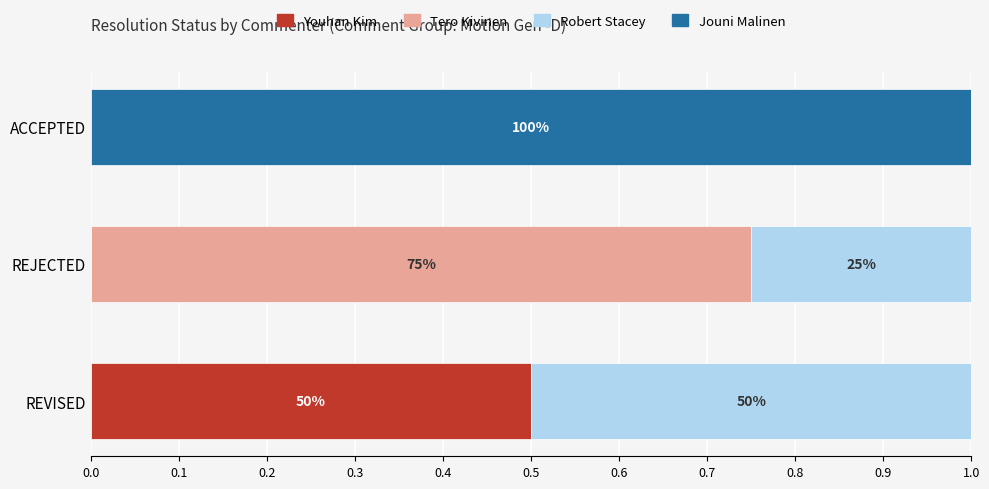

How many categories are shown in the chart?

3